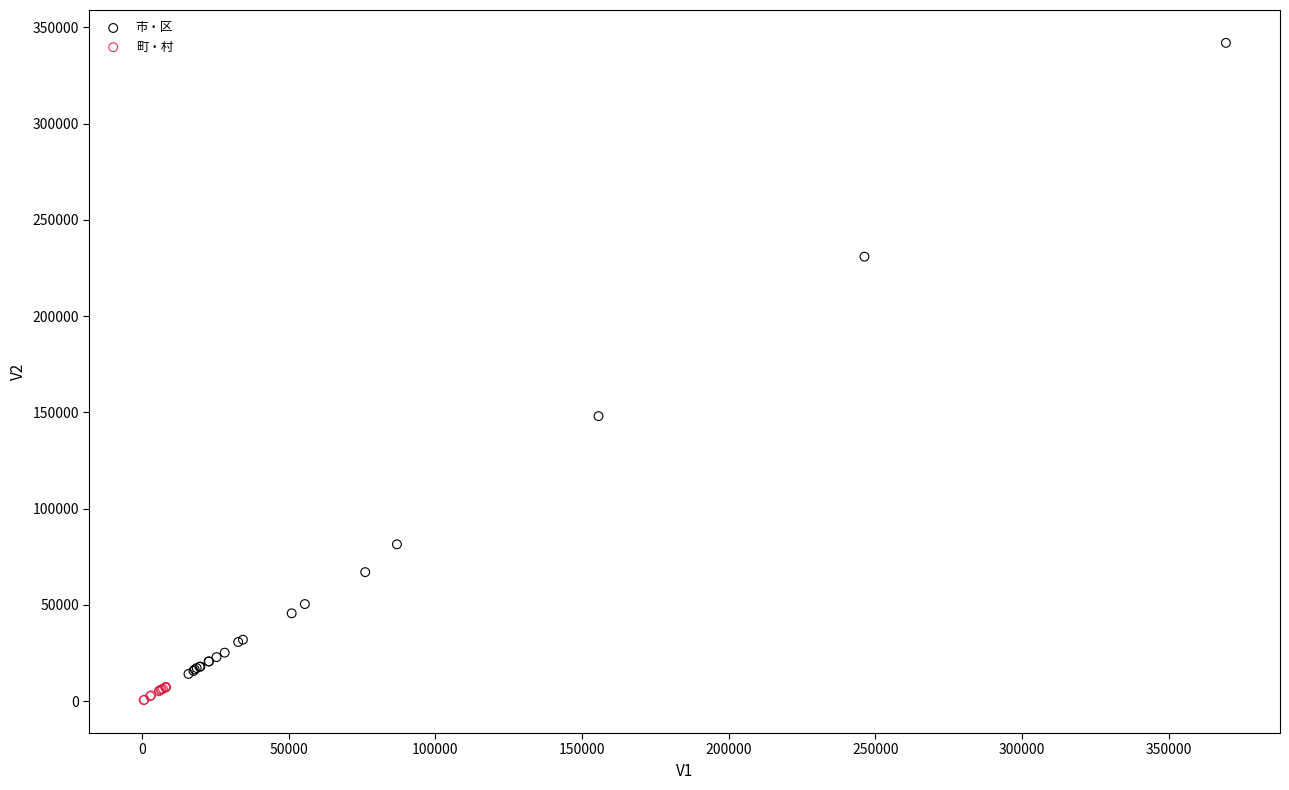

Which series contains the highest Y value?

市・区